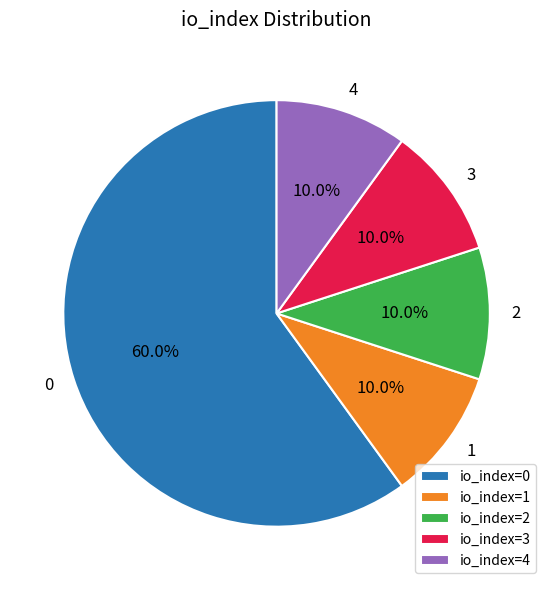

To the nearest percent, what is the average slice percentage?

20%